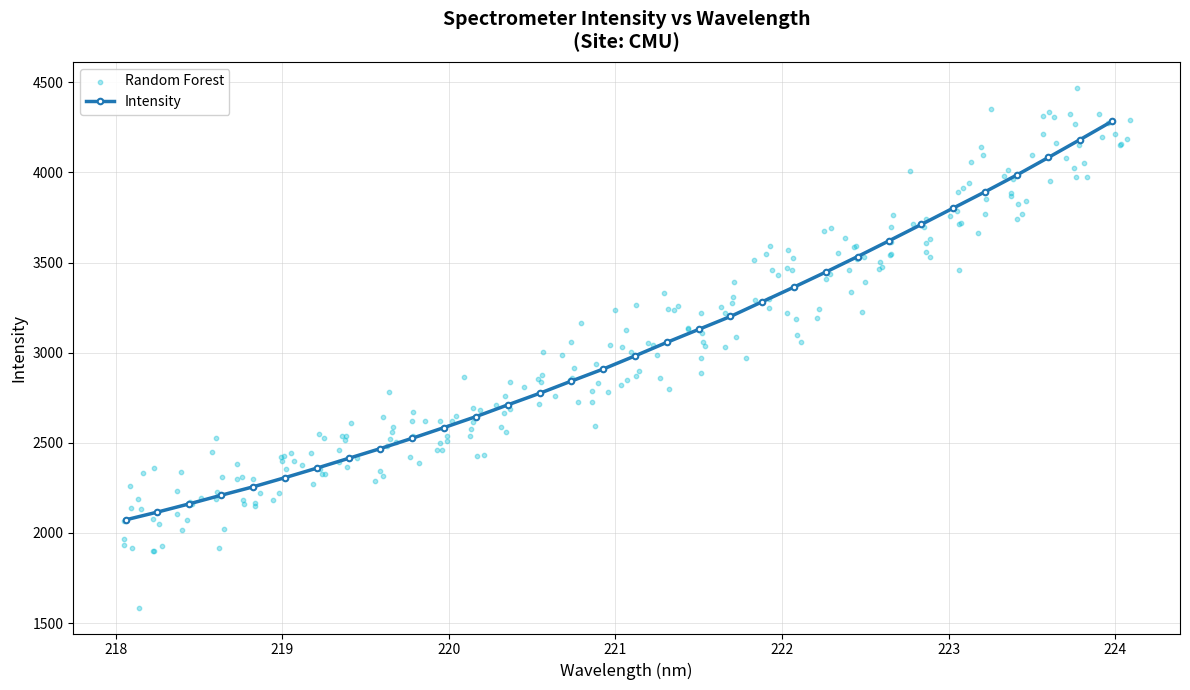

What is the value of the Intensity point at the 20th from the left?

3200.7